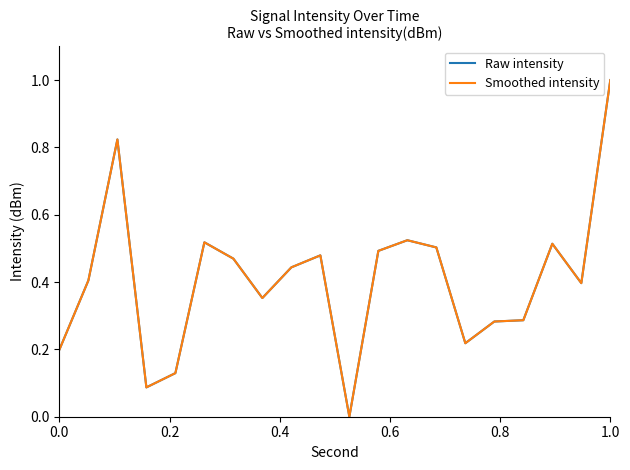

Is this an area chart (filled region under the line)?

No